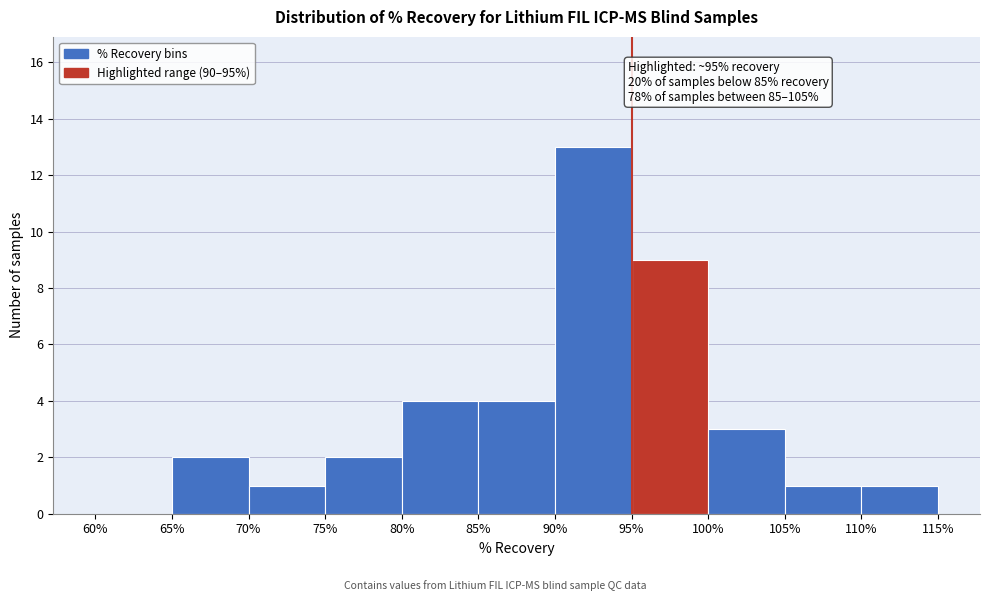

Over which range of the x-axis is the bar tallest?

90% to 95%